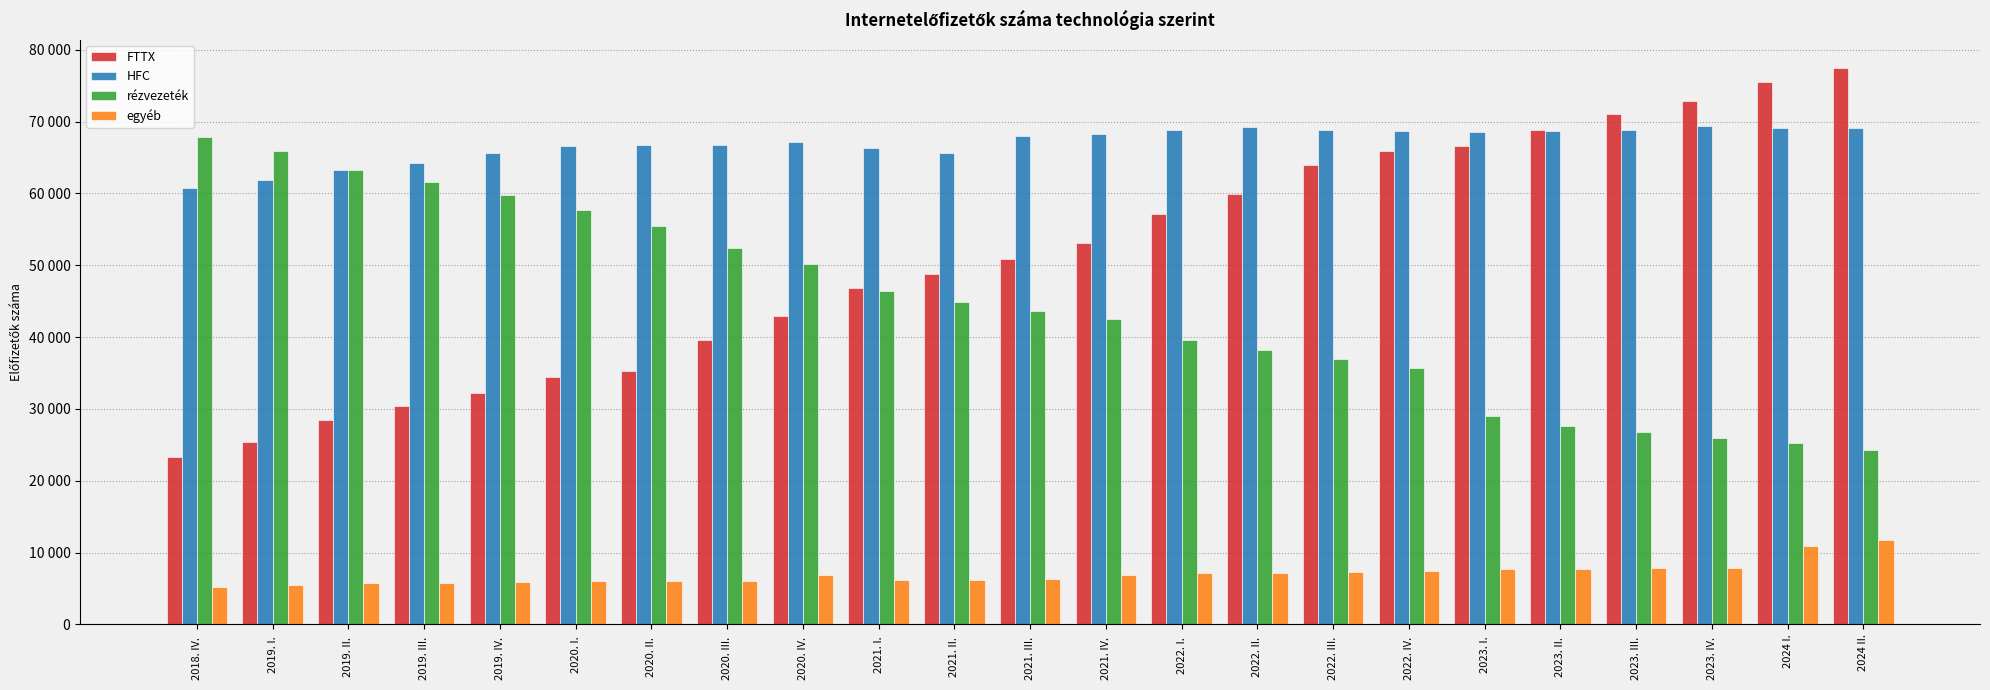

Which series has the largest range (max minus min)?

FTTX